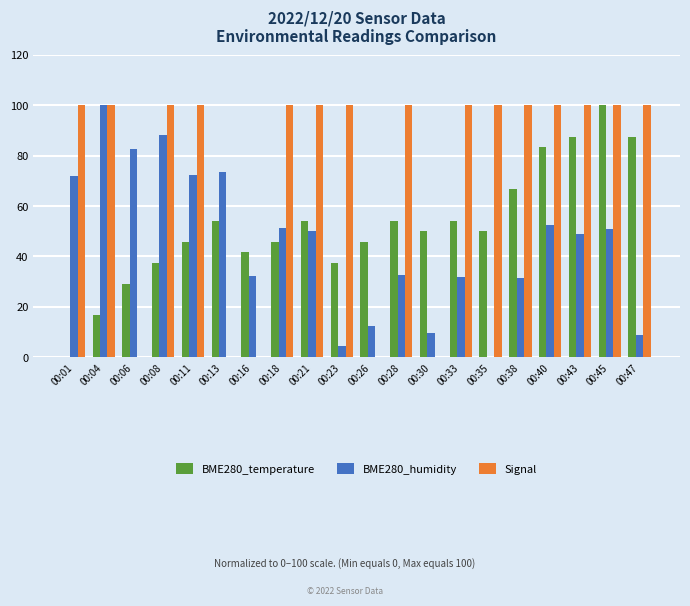

True or false: BME280_humidity has a value of 112.0 at 00:11.

False